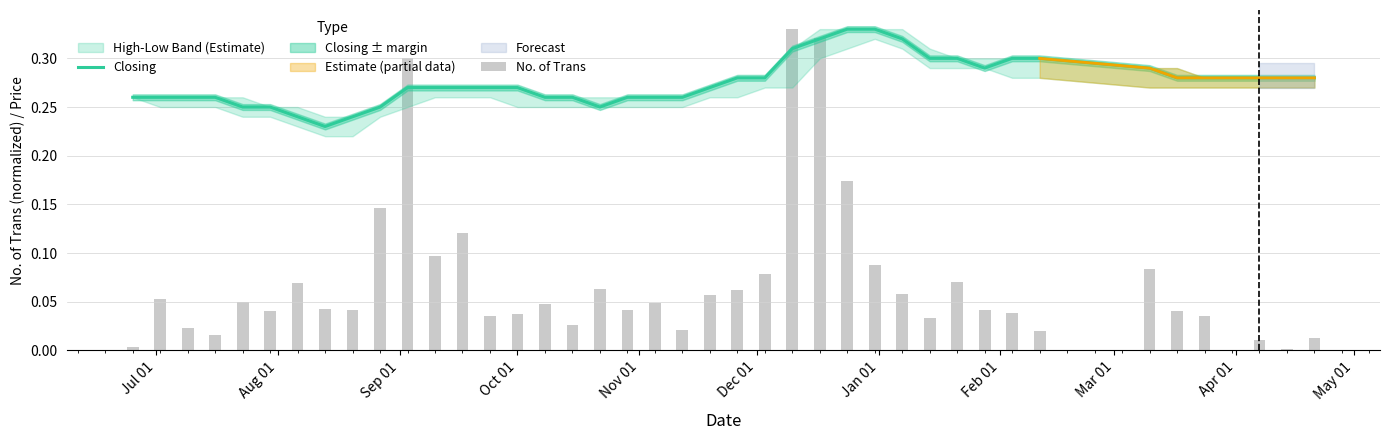

Which series has the widest spread of values?

No. of Trans